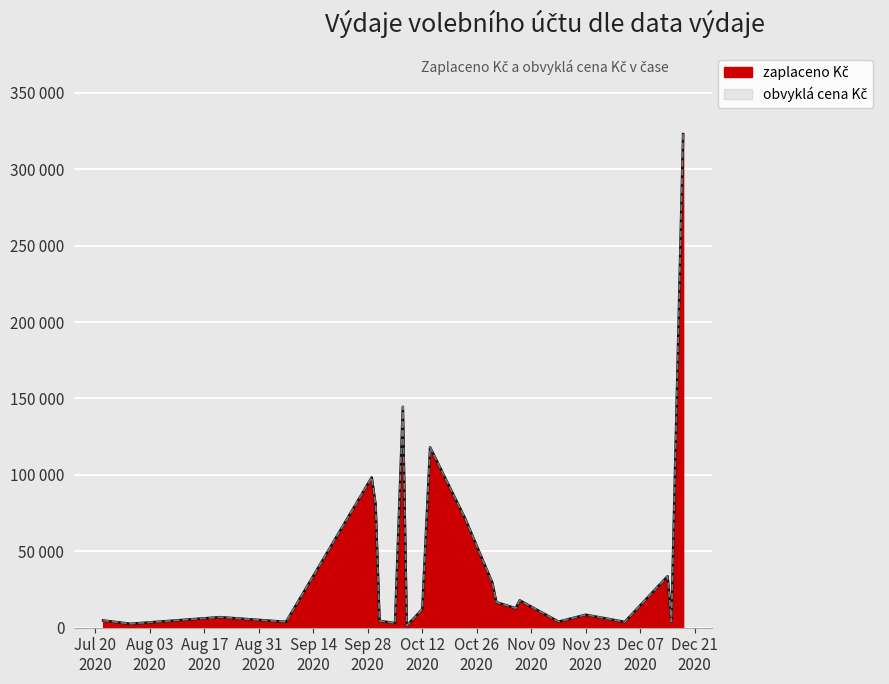

True or false: obvyklá cena Kč and zaplaceno Kč intersect in this chart.

False